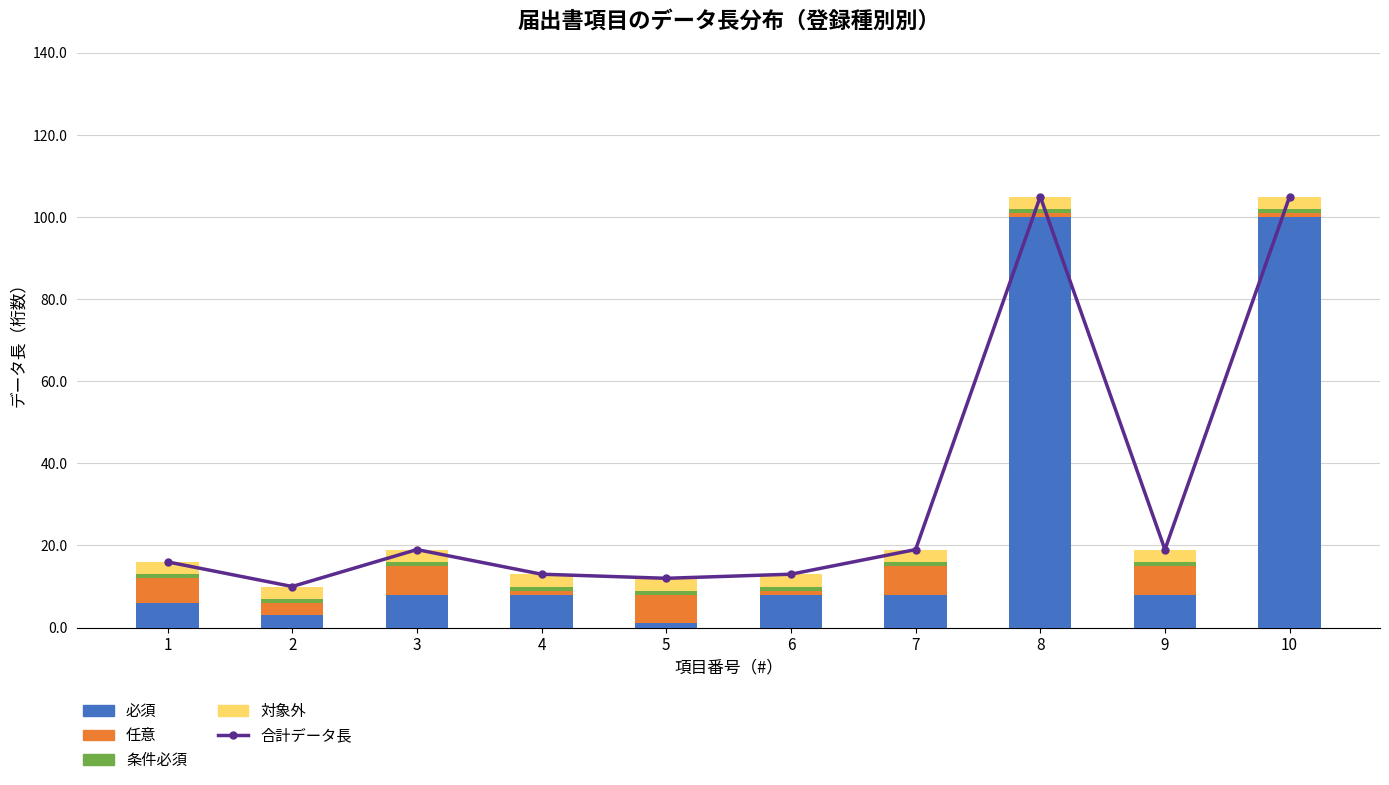

Reading right to left, transcribe all the data shown in this chart.

合計データ長: 105	19	105	19	13	12	13	19	10	16
必須: 100	8	100	8	8	1	8	8	3	6
任意: 1	7	1	7	1	7	1	7	3	6
条件必須: 1	1	1	1	1	1	1	1	1	1
対象外: 3	3	3	3	3	3	3	3	3	3